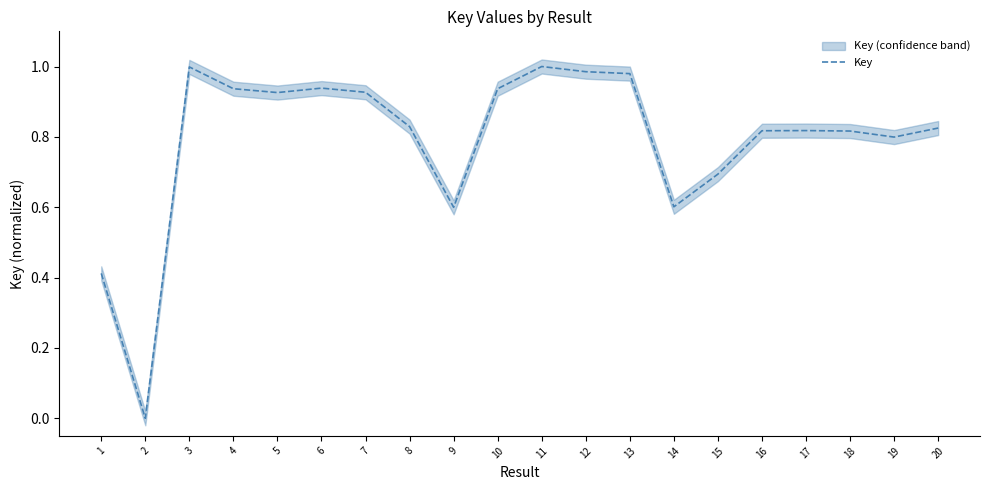

Reading left to right, list all the values displayed in this chart.

1=0.4	2=0.0	3=1.0	4=0.9	5=0.9	6=0.9	7=0.9	8=0.8	9=0.6	10=0.9	11=1.0	12=1.0	13=1.0	14=0.6	15=0.7	16=0.8	17=0.8	18=0.8	19=0.8	20=0.8